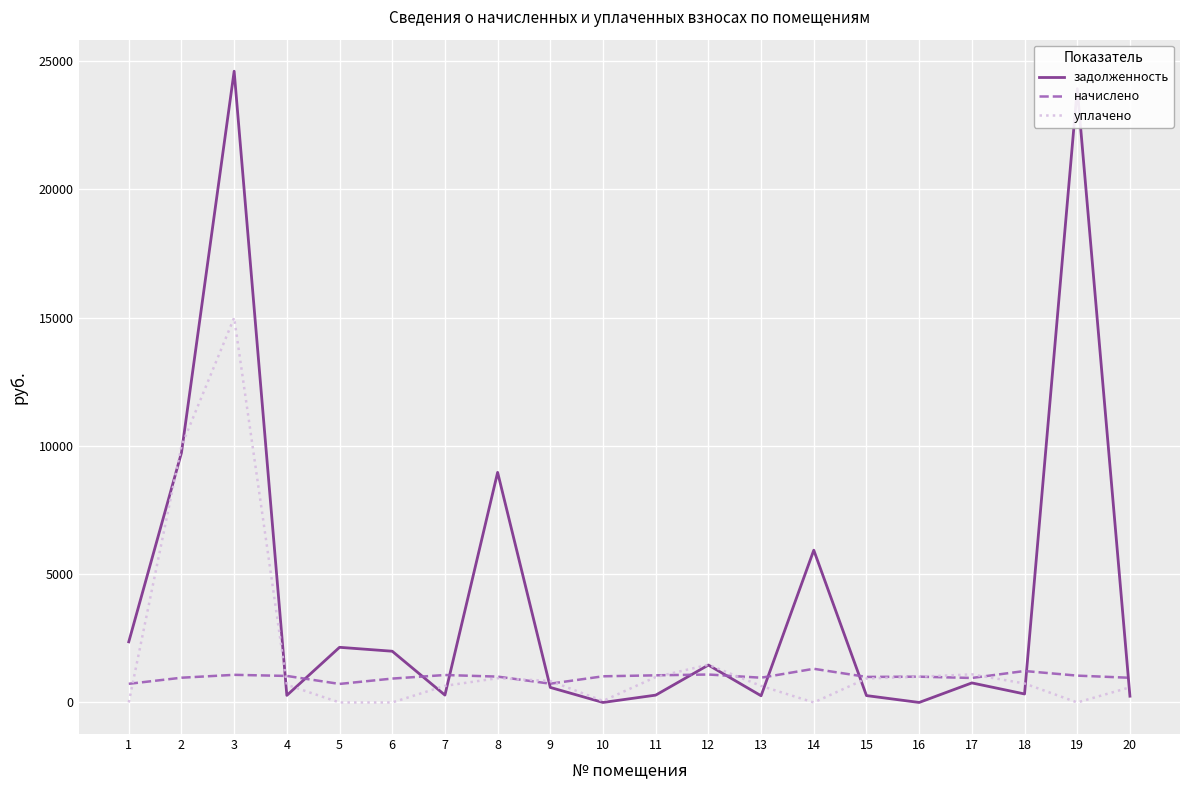

How many interior local peaks does the задолженность series have?

7